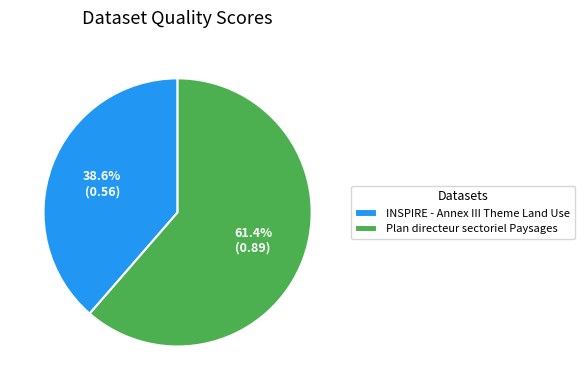

Rank the categories by value from lowest to highest.

INSPIRE - Annex III Theme Land Use, Plan directeur sectoriel Paysages